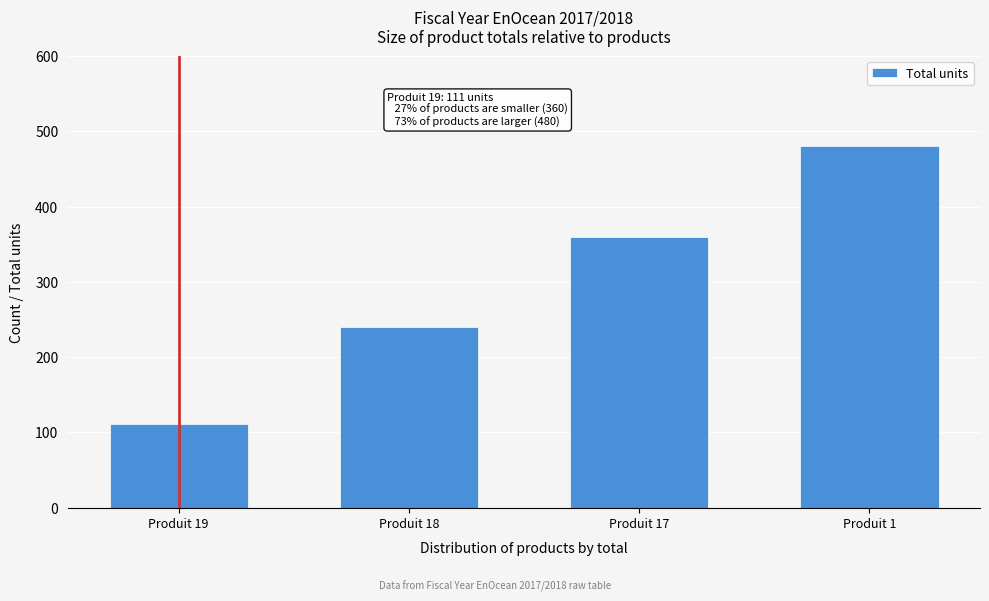

Reading left to right, transcribe all the data shown in this chart.

Produit 19=111	Produit 18=240	Produit 17=360	Produit 1=480